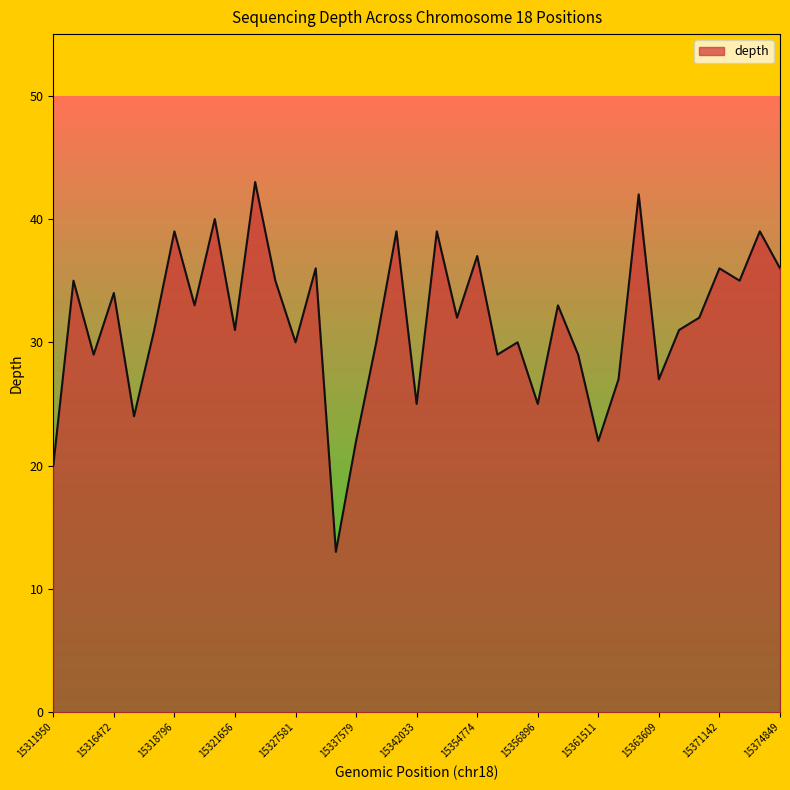

What is the difference between the maximum and minimum values?

30